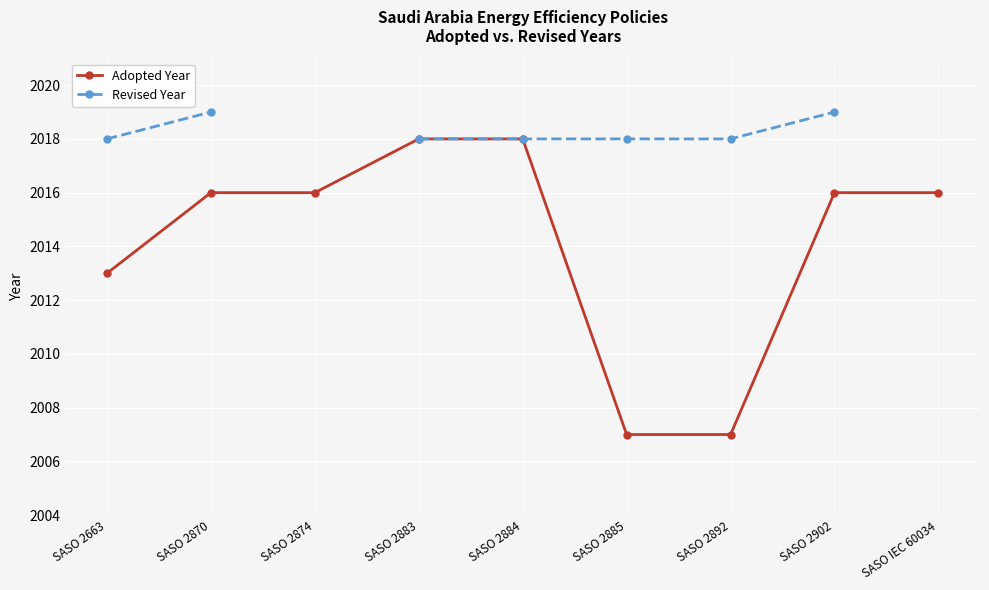

List the labels in order of Adopted Year value, smallest first.

SASO 2885, SASO 2892, SASO 2663, SASO 2870, SASO 2874, SASO 2902, SASO IEC 60034, SASO 2883, SASO 2884